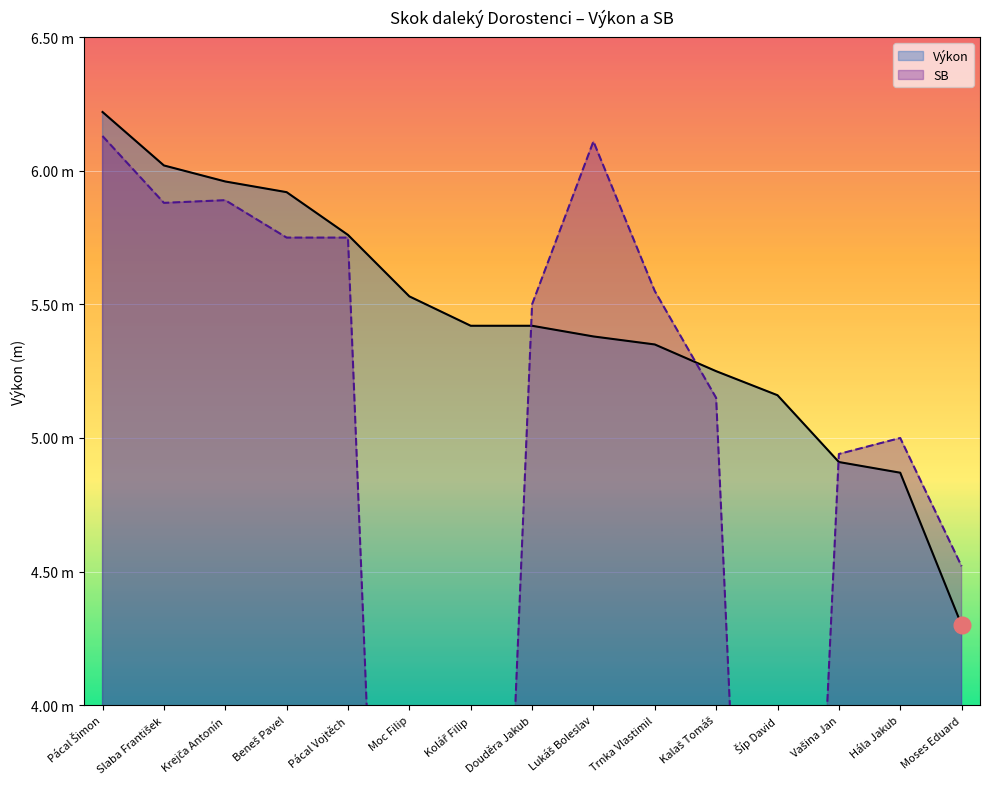

At which label does Výkon reach its peak?

Pácal Šimon